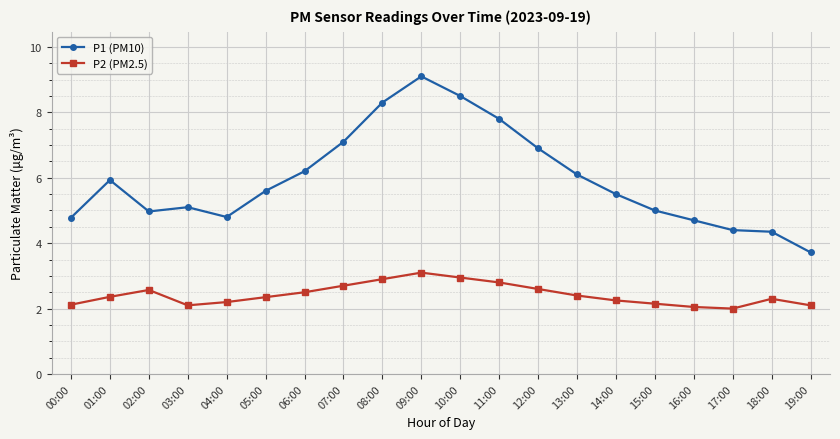

True or false: P1 (PM10) and P2 (PM2.5) cross at least once.

False